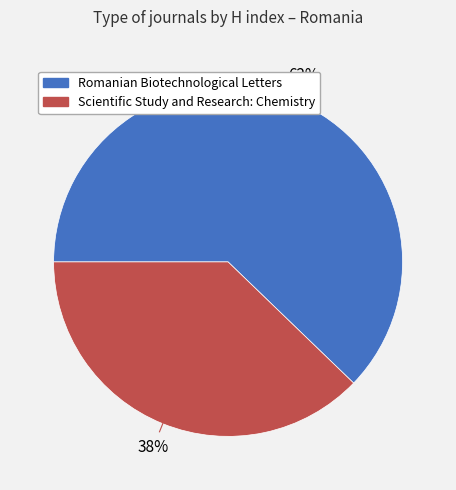

What is the largest slice in the pie chart?

Romanian Biotechnological Letters